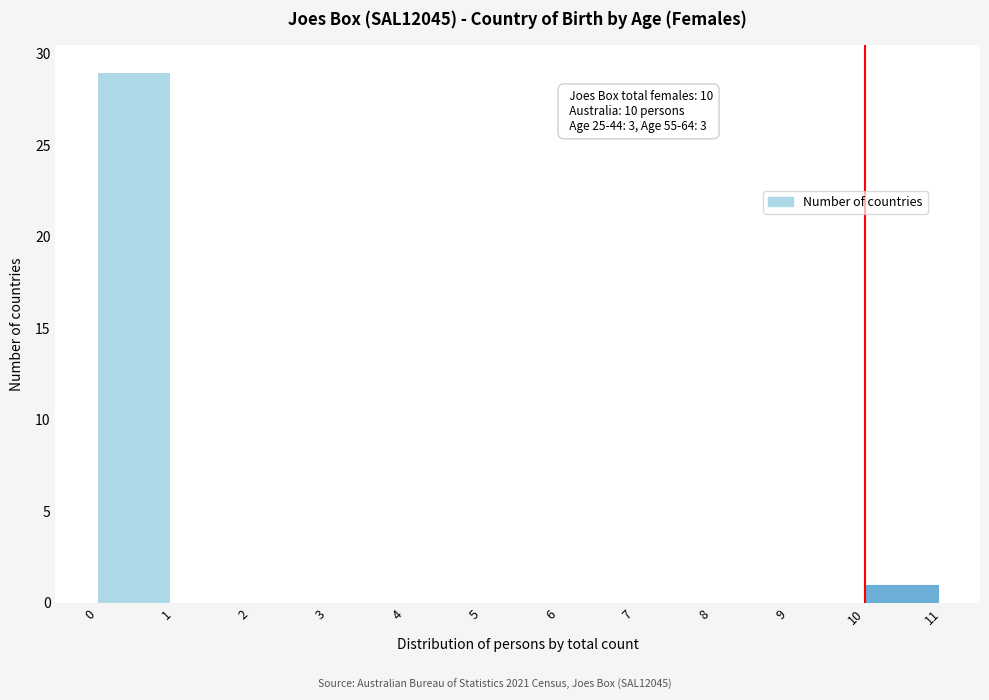

Which range on the x-axis has the tallest bar?

0 to 1